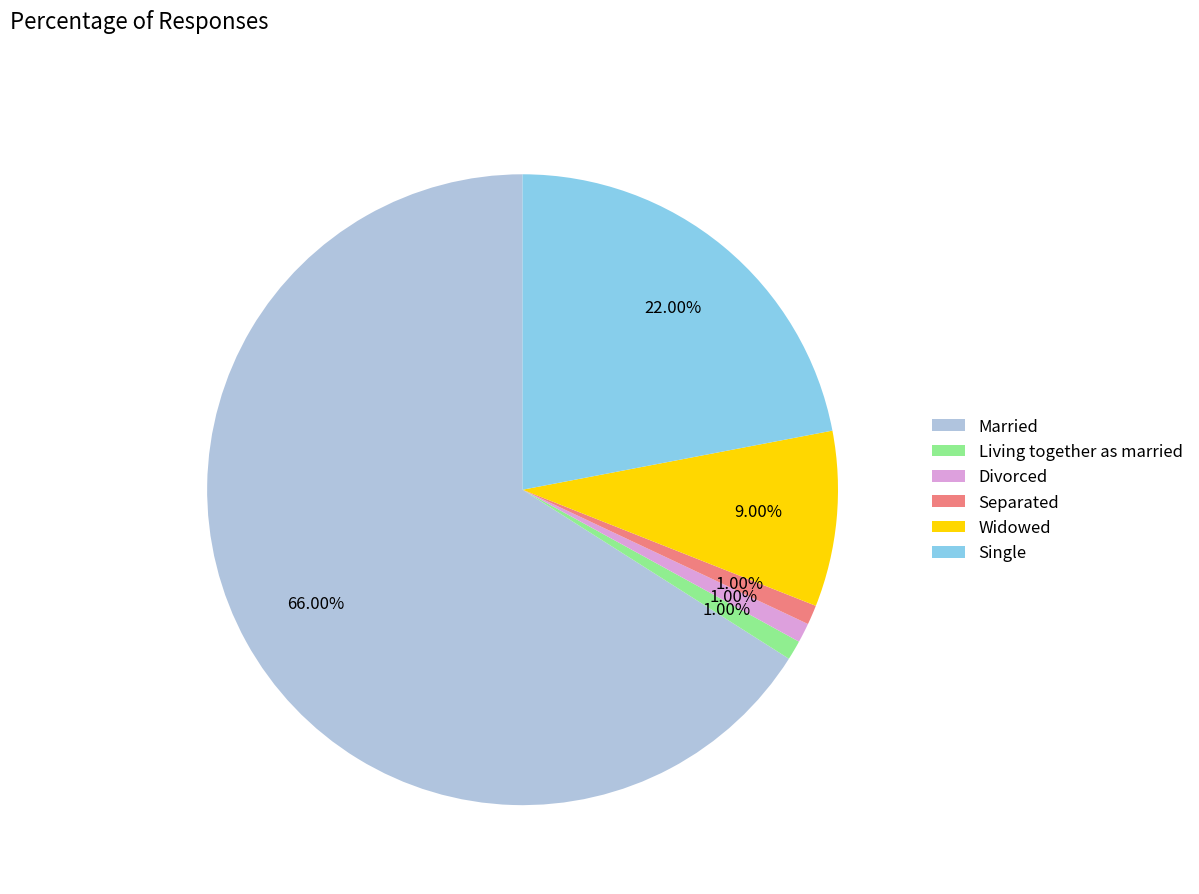

How many segments does this pie chart have?

6